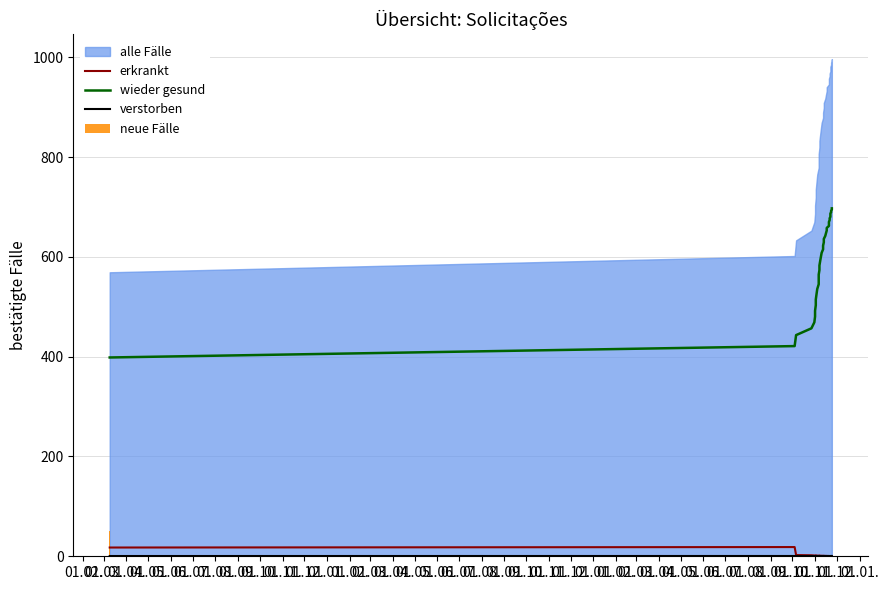

At which label is erkrankt closest to 9?

01.04.